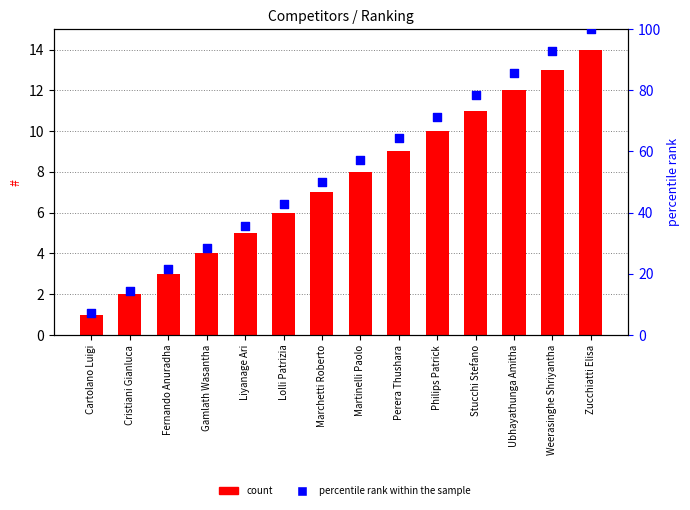

What is the total value across all series at Stucchi Stefano?

89.6